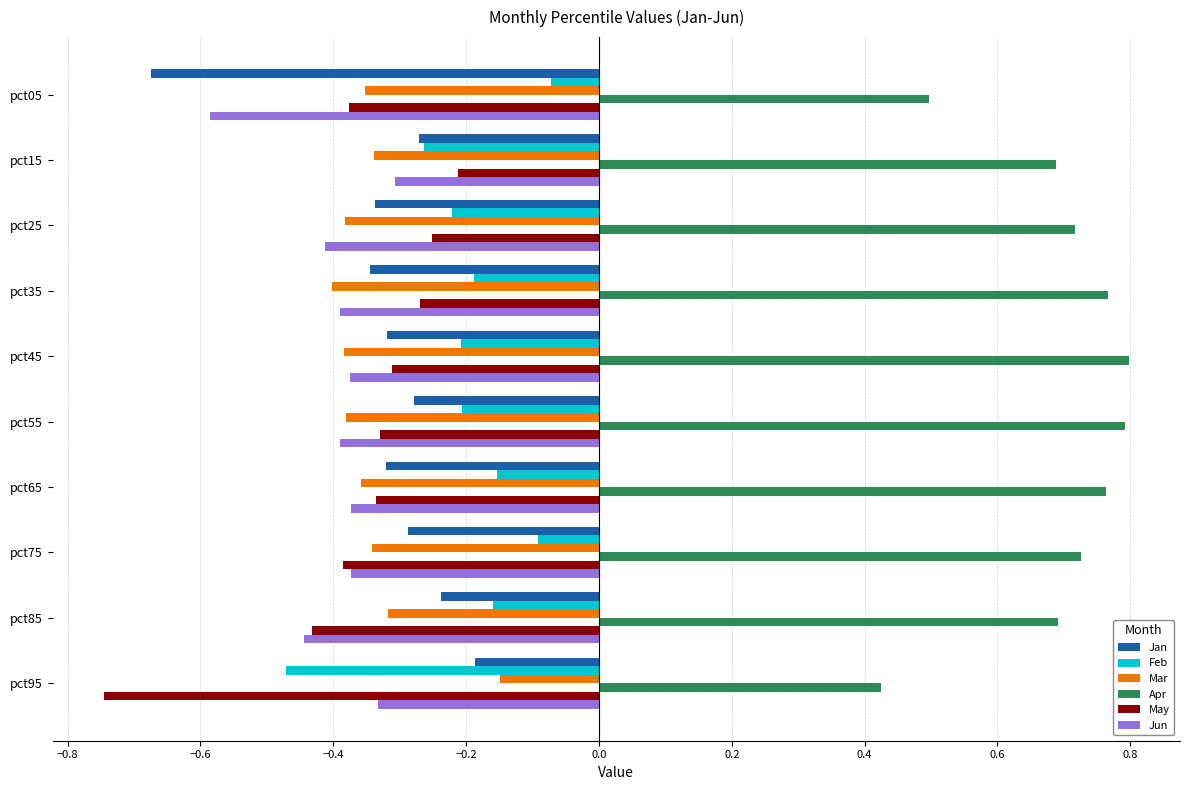

Between pct05 and pct55, which series saw the biggest shift?

Jan